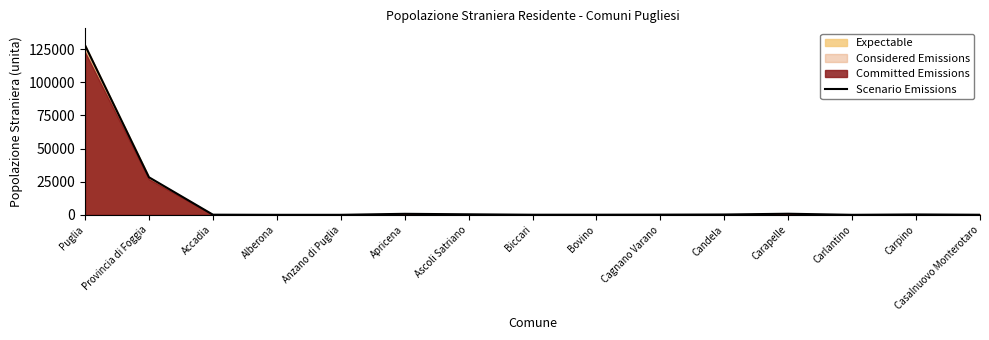

What is the value of the 8th point from the left?

88